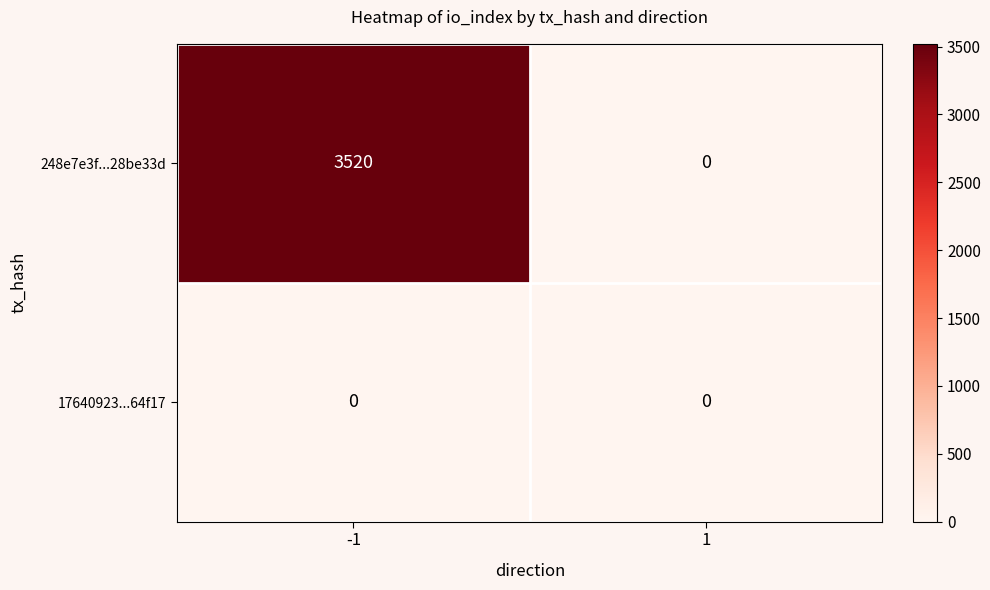

At which category is the sum across all series the highest?

-1